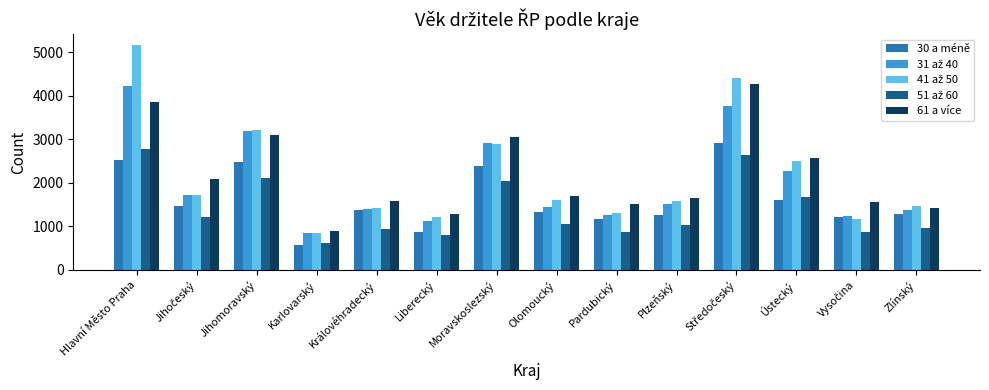

At which category is the sum across all series the highest?

Hlavní Město Praha